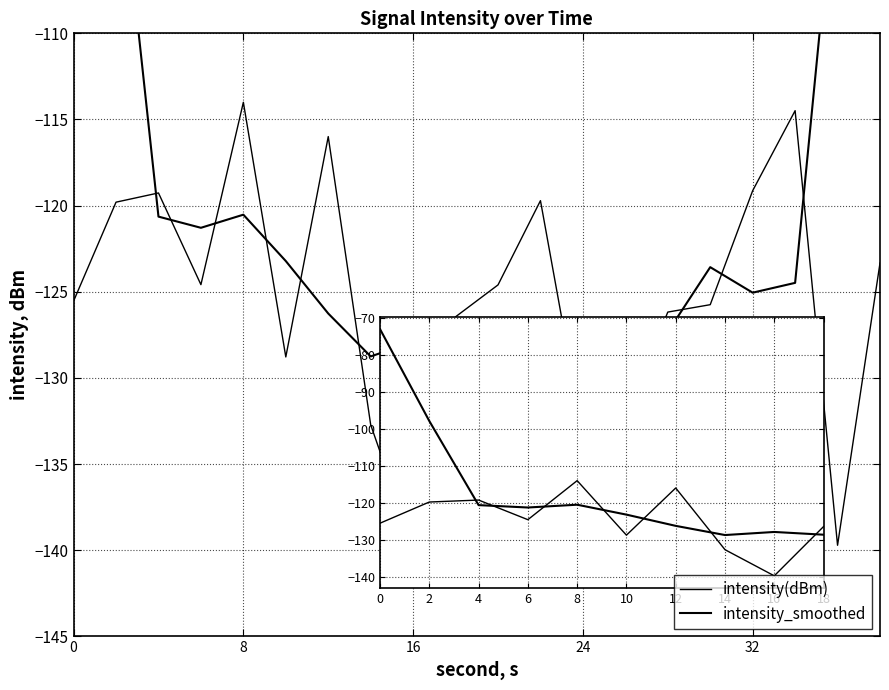

The value of intensity_smoothed at 11 is -127.3. True or false?

True